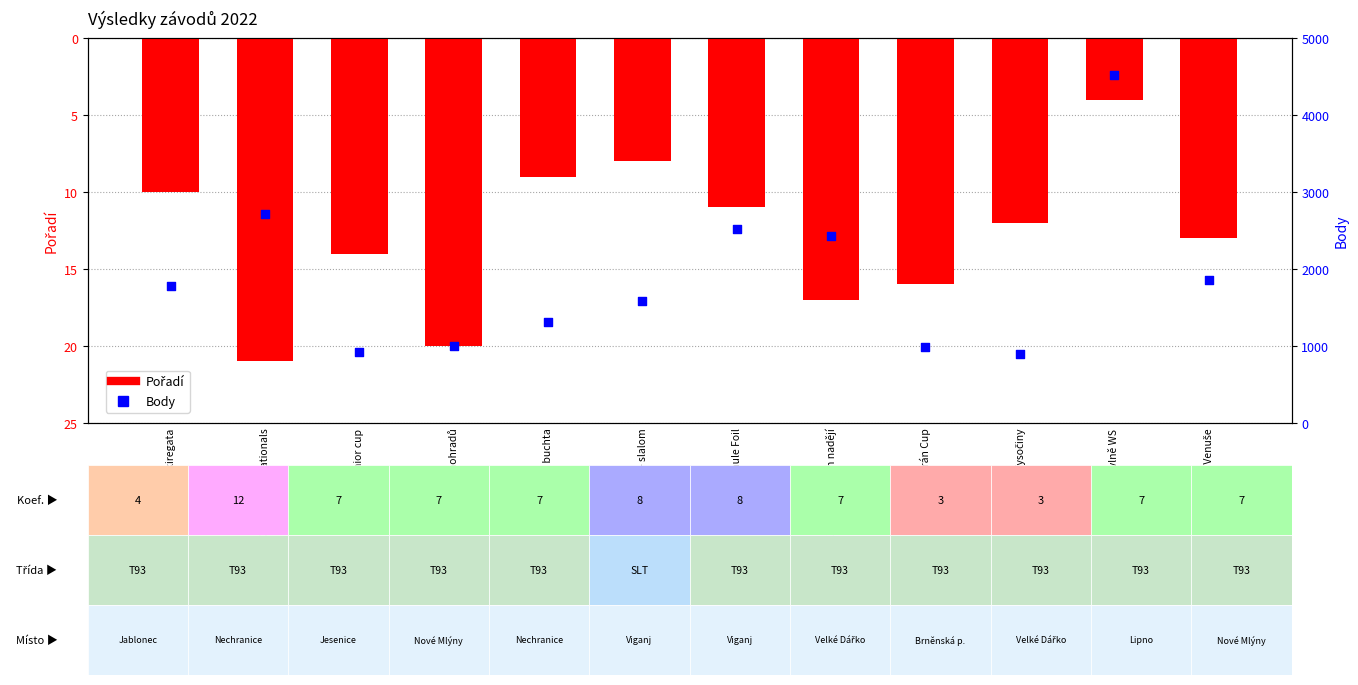

What is the total value across all series at MČR FUN - slalom?

1575